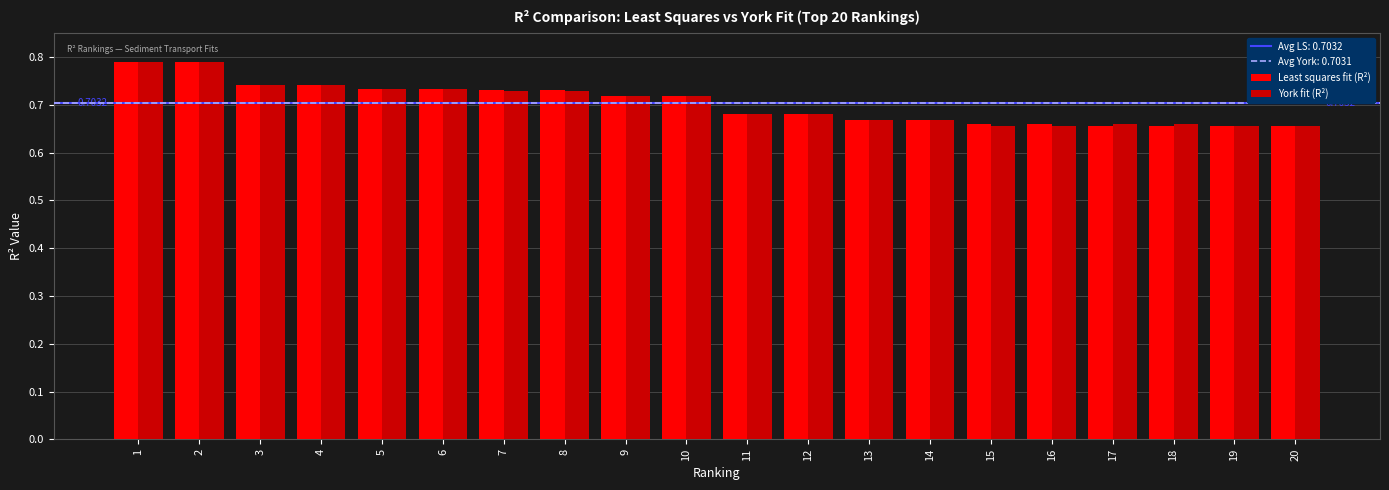

What is the sum of the York fit (R²) values at 10 and 15?

1.4